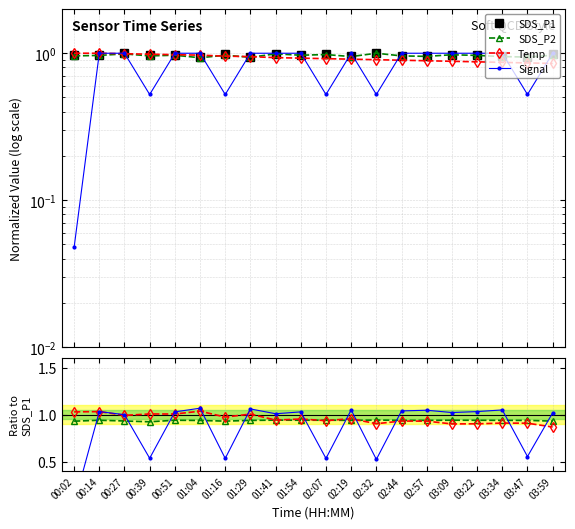

What is the maximum value for Temp?

1.0